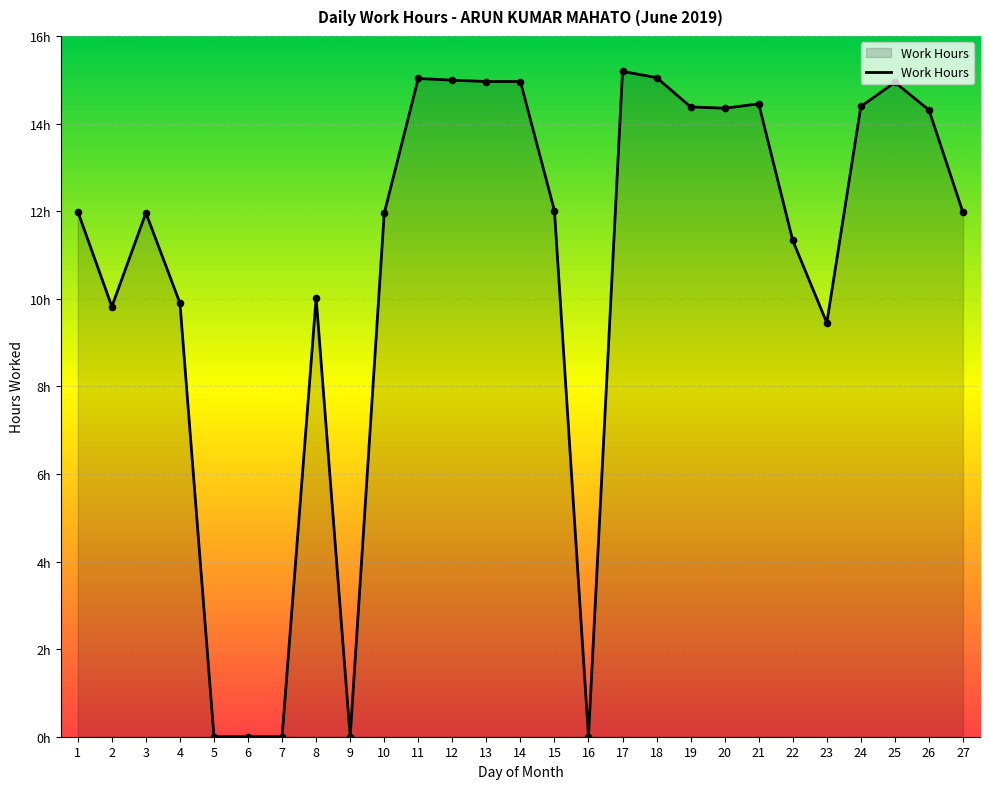

Does the chart have visible grid lines?

Yes